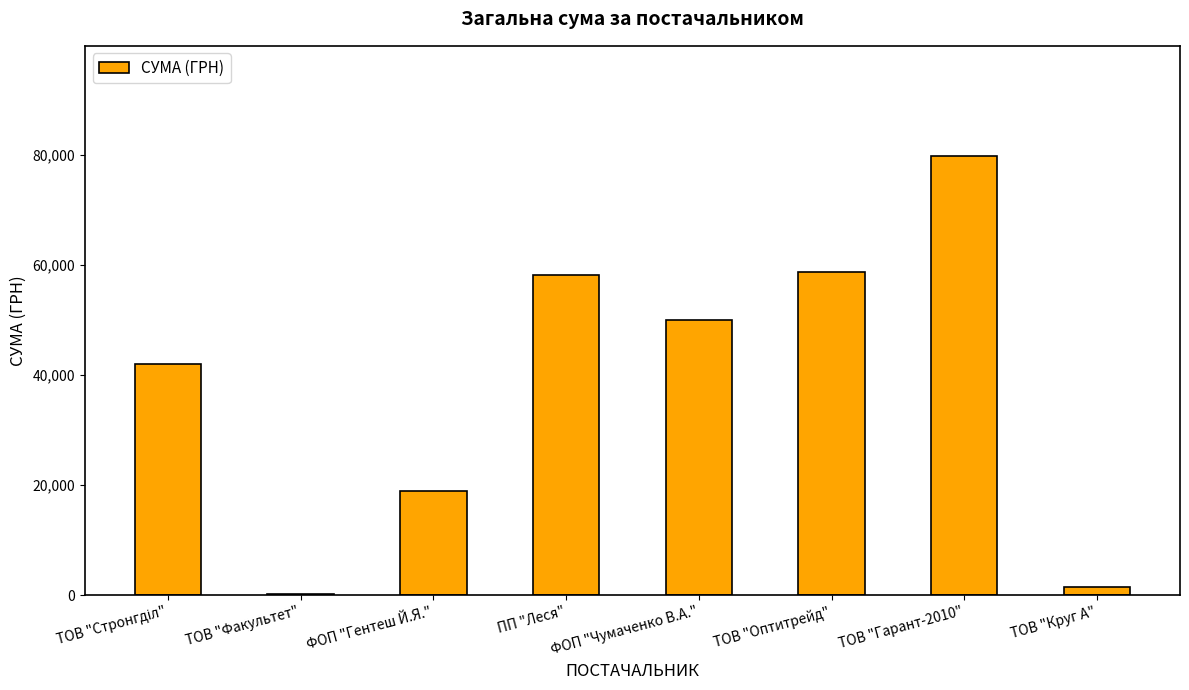

The value at ТОВ "Гарант-2010" is 116056.9. True or false?

False